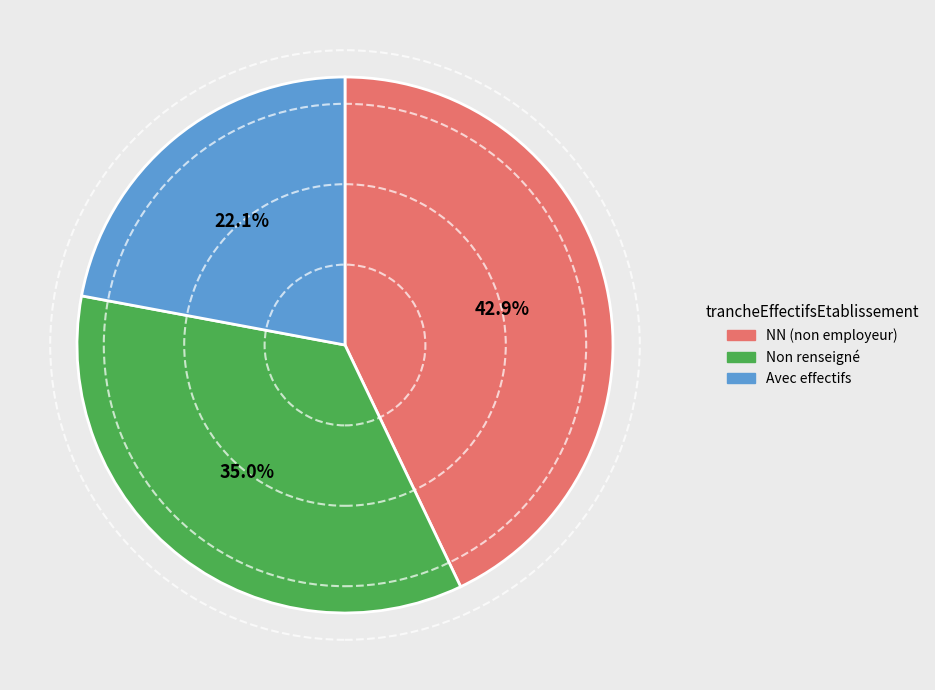

Is there any slice that represents more than half of the pie?

No